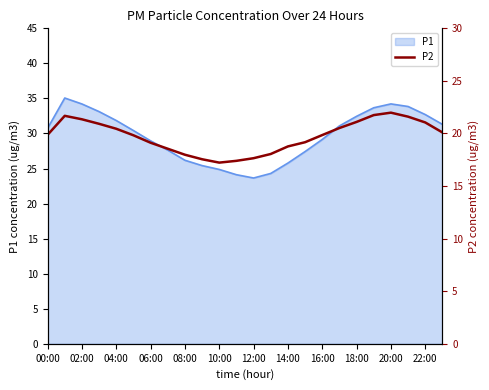

Reading left to right, extract all data points from this chart.

19.9	21.7	21.4	20.9	20.4	19.8	19.1	18.6	18.0	17.6	17.2	17.4	17.6	18.1	18.8	19.2	19.9	20.5	21.1	21.8	22.0	21.6	21.1	20.1